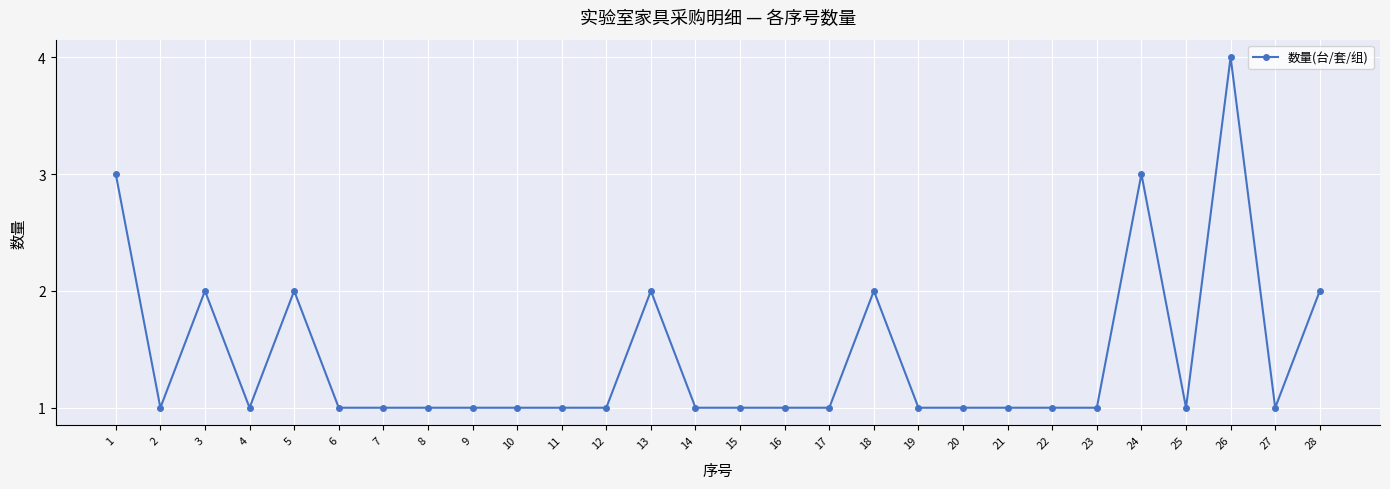

Where is the first local minimum?

2